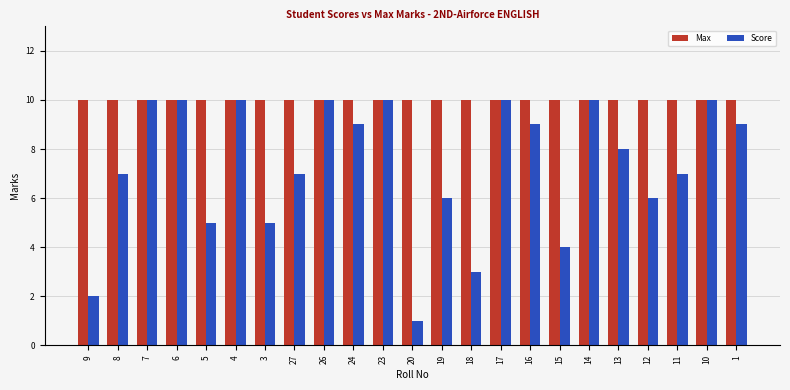

Rank the series at 19 from highest to lowest value.

Max, Score